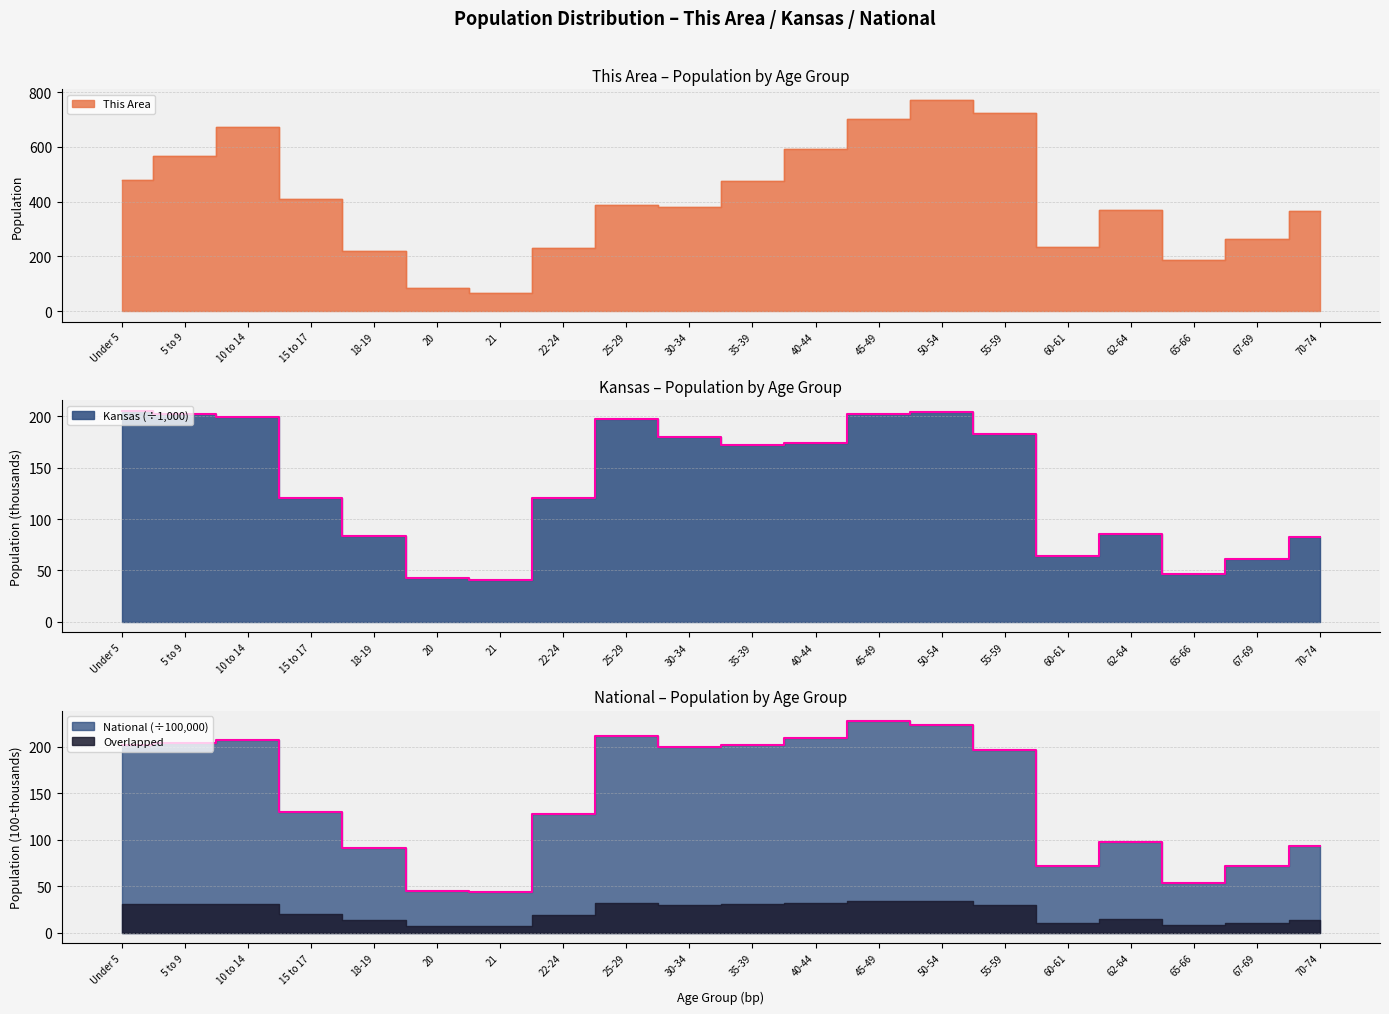

Reading right to left, list all the values displayed in this chart.

This Area: 70-74=367.0	67-69=265.0	65-66=185.0	62-64=369.0	60-61=235.0	55-59=725.0	50-54=772.0	45-49=703.0	40-44=592.0	35-39=474.0	30-34=379.0	25-29=386.0	22-24=229.0	21=65.0	20=86.0	18-19=218.0	15 to 17=408.0	10 to 14=672.0	5 to 9=566.0	Under 5=481.0
Kansas: 70-74=82.6	67-69=61.2	65-66=46.6	62-64=85.1	60-61=63.7	55-59=182.5	50-54=204.4	45-49=201.8	40-44=174.3	35-39=172.4	30-34=179.9	25-29=197.8	22-24=120.8	21=40.9	20=42.8	18-19=83.7	15 to 17=120.1	10 to 14=198.9	5 to 9=202.4	Under 5=205.5
National: 70-74=92.8	67-69=71.2	65-66=53.2	62-64=97.0	60-61=71.1	55-59=196.6	50-54=223.0	45-49=227.1	40-44=208.9	35-39=201.8	30-34=199.6	25-29=211.0	22-24=127.1	21=43.5	20=45.2	18-19=90.9	15 to 17=129.5	10 to 14=206.8	5 to 9=203.5	Under 5=202.0